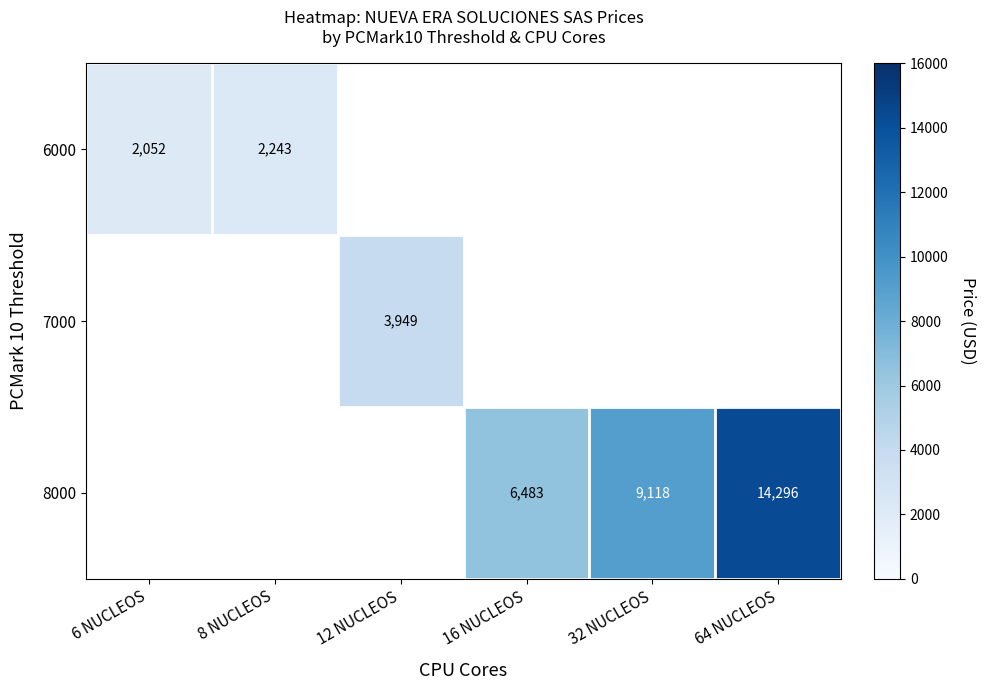

The 6000 series shows 829 at 8 NUCLEOS. True or false?

False